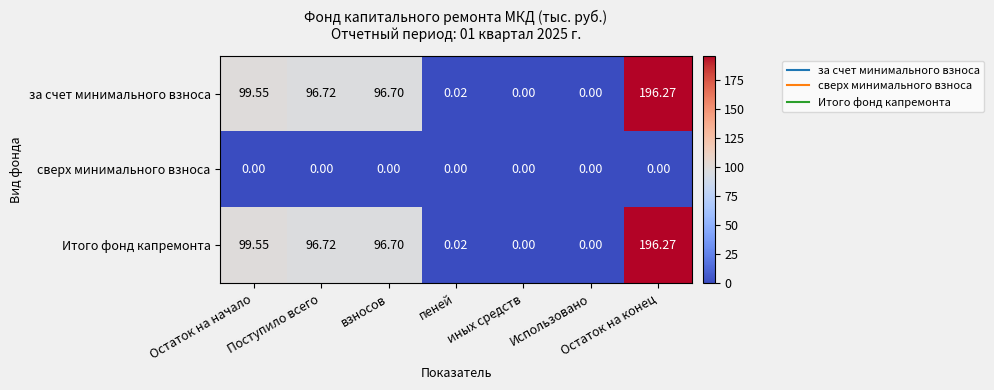

At how many categories does at least one series exceed 186?

1